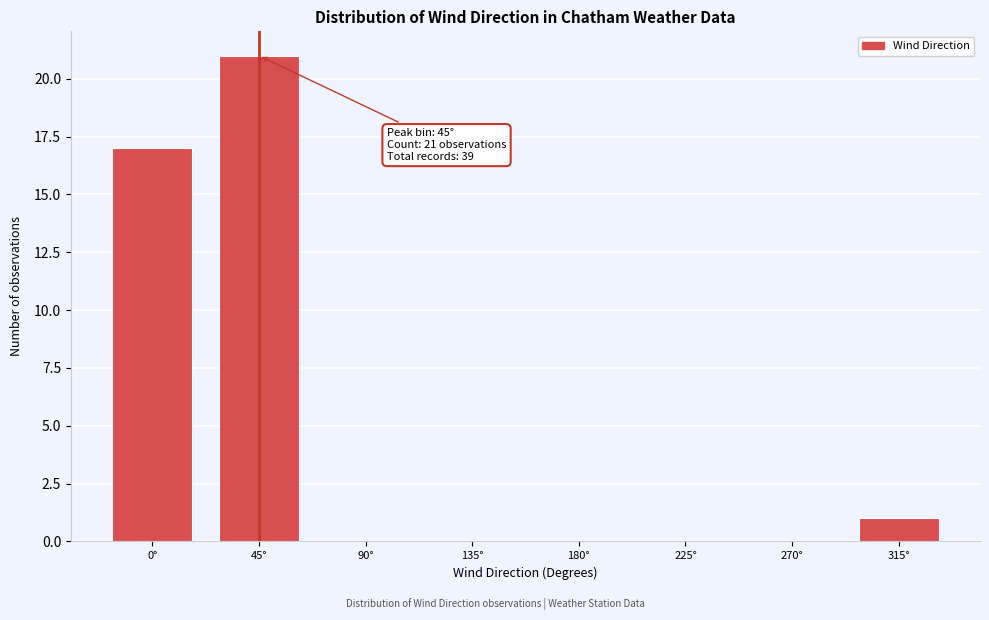

Reading right to left, extract all data points from this chart.

315°=1	270°=0	225°=0	180°=0	135°=0	90°=0	45°=21	0°=17